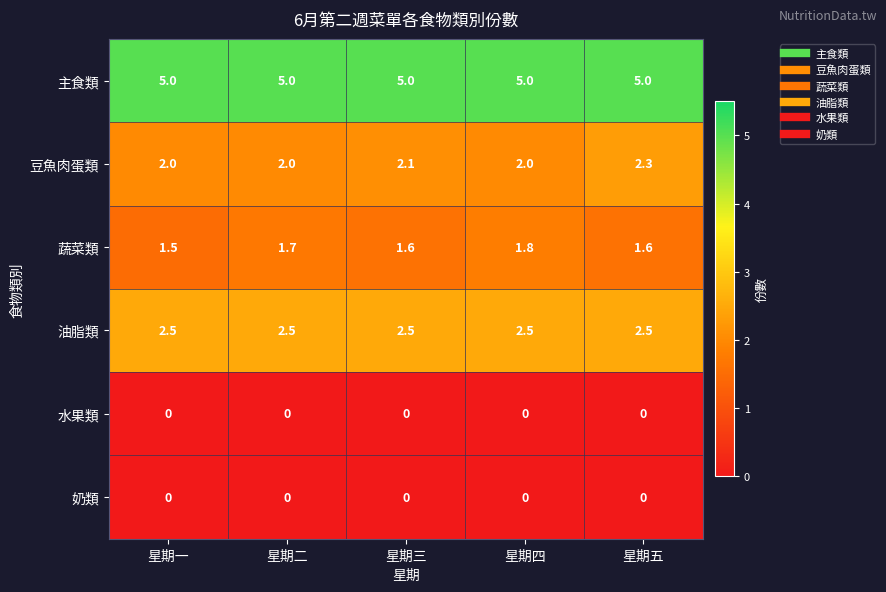

Reading right to left, what are all the values shown in this chart?

主食類: 5.0	5.0	5.0	5.0	5.0
豆魚肉蛋類: 2.3	2.0	2.1	2.0	2.0
蔬菜類: 1.6	1.8	1.6	1.7	1.5
油脂類: 2.5	2.5	2.5	2.5	2.5
水果類: 0.0	0.0	0.0	0.0	0.0
奶類: 0.0	0.0	0.0	0.0	0.0